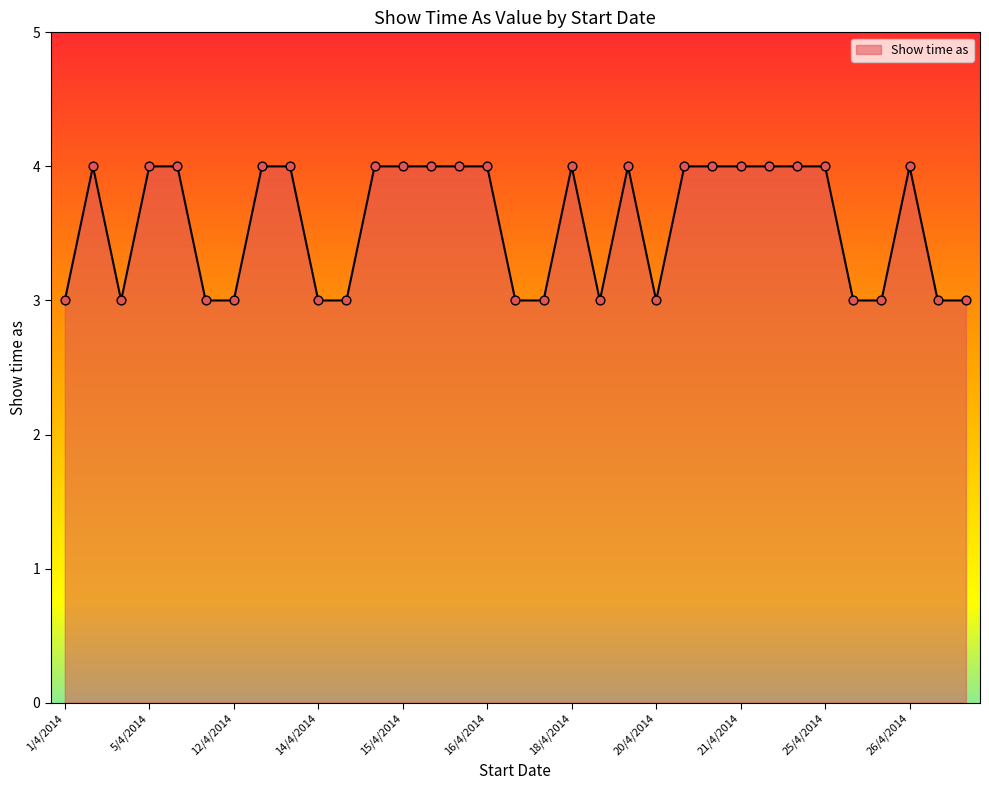

What is the maximum value shown in the chart?

4